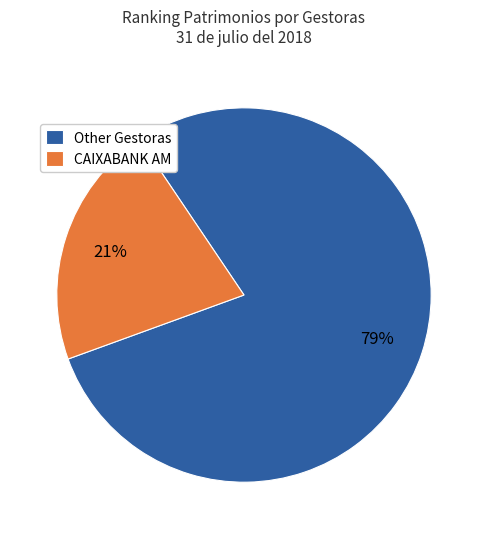

To the nearest percent, what is the combined percentage of CAIXABANK AM and Other Gestoras?

100%